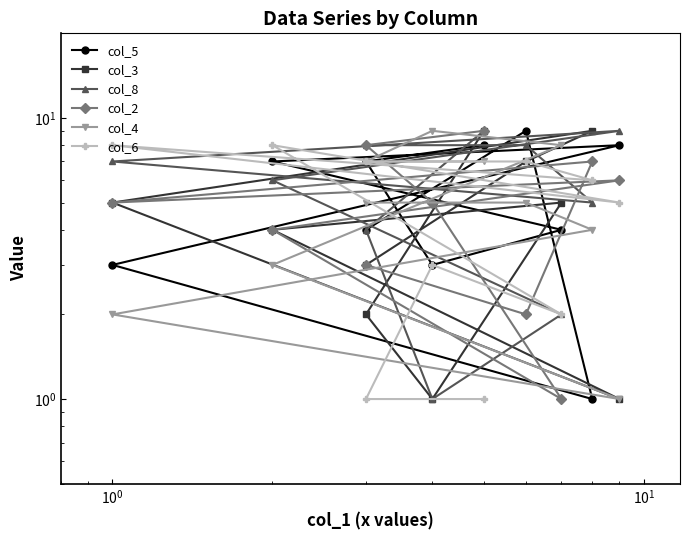

Does the chart have visible grid lines?

No